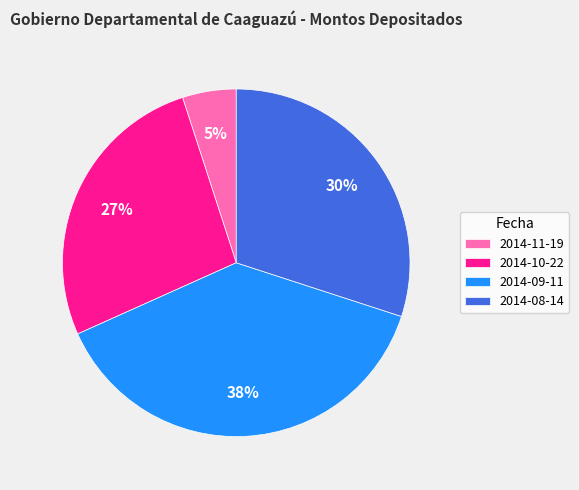

What is the largest slice in the pie chart?

2014-09-11